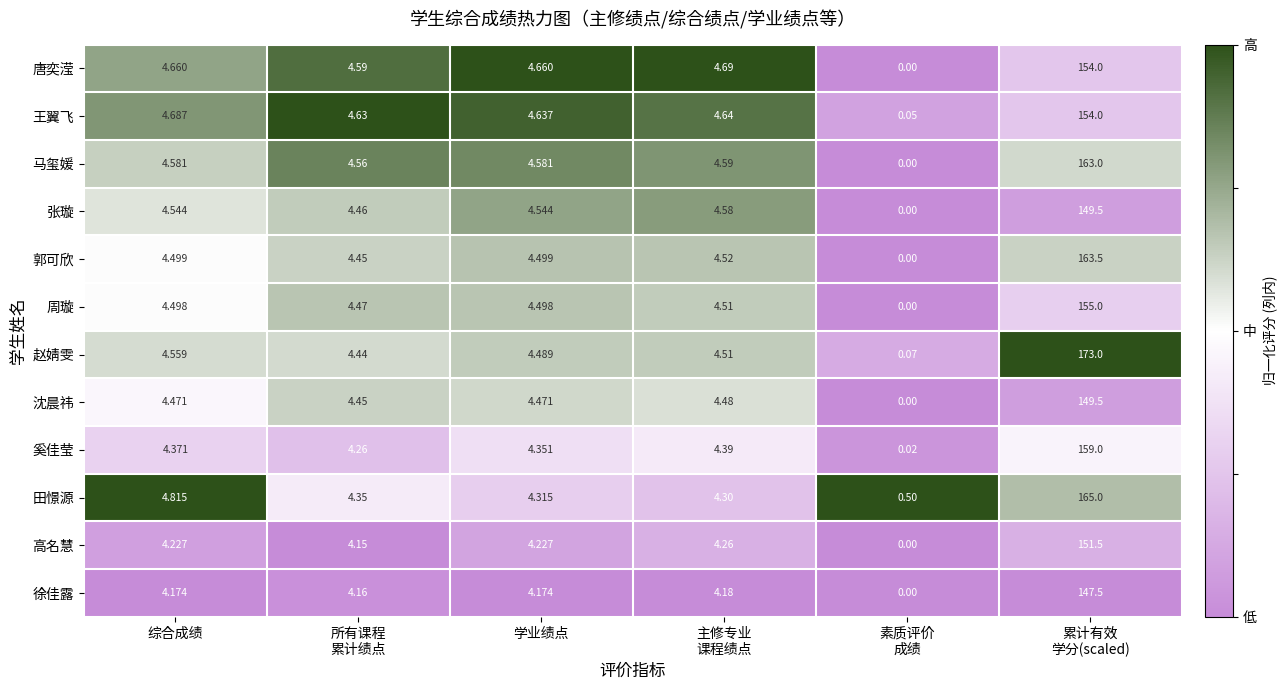

At 学业绩点, list the series in order from largest to smallest.

唐奕滢, 王翼飞, 马玺媛, 张璇, 郭可欣, 周璇, 赵婧雯, 沈晨祎, 奚佳莹, 田憬源, 高名慧, 徐佳露